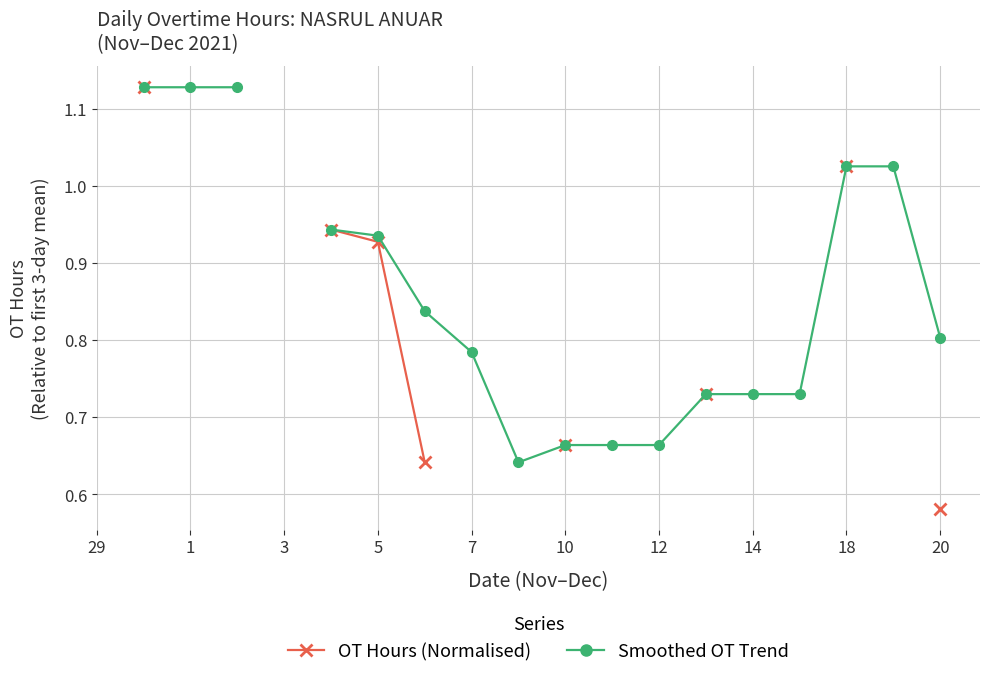

Where does the Smoothed OT Trend series first go above 0?

1